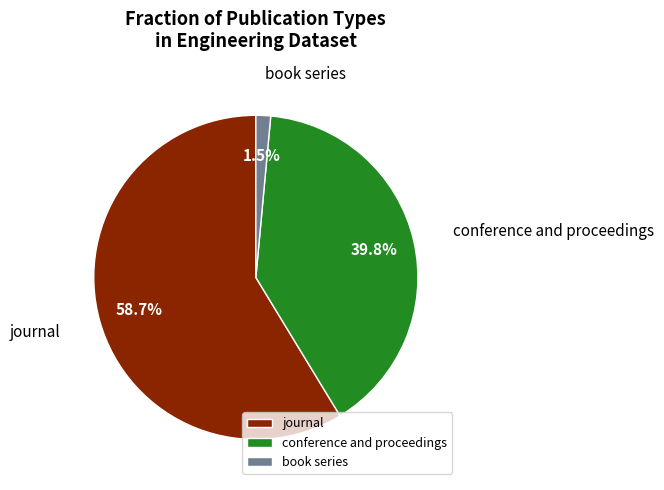

Does journal account for over 50% of the chart?

Yes